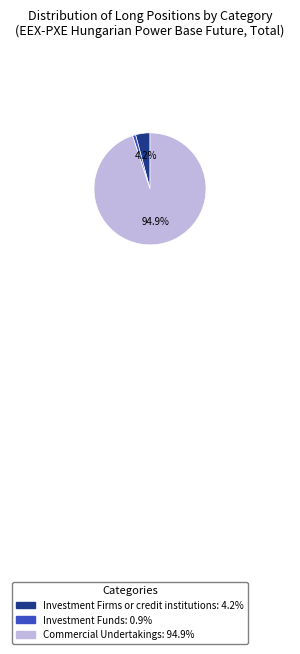

How much of the chart is everything except Commercial Undertakings: 94.9%?

5.1%